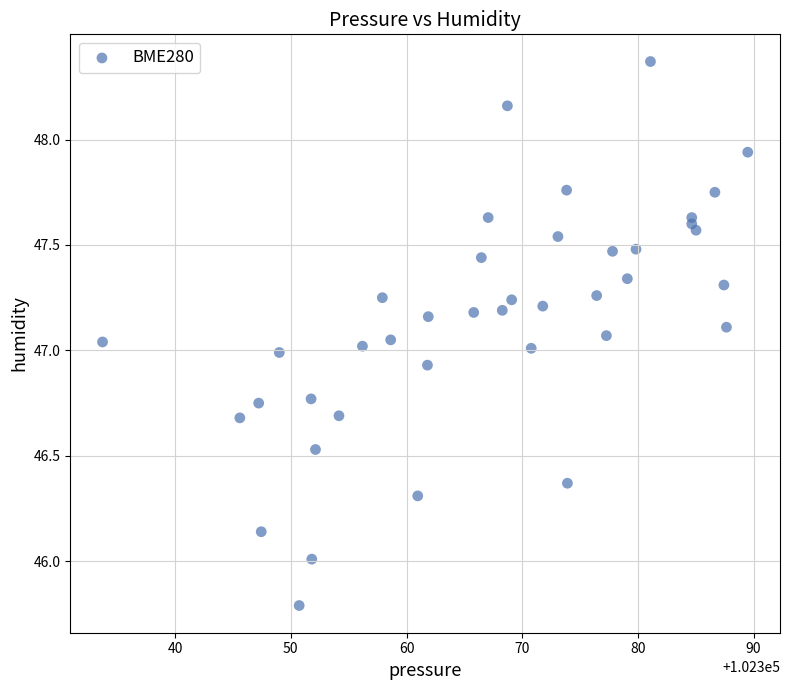

What is the range of Y values (max minus min)?

2.6